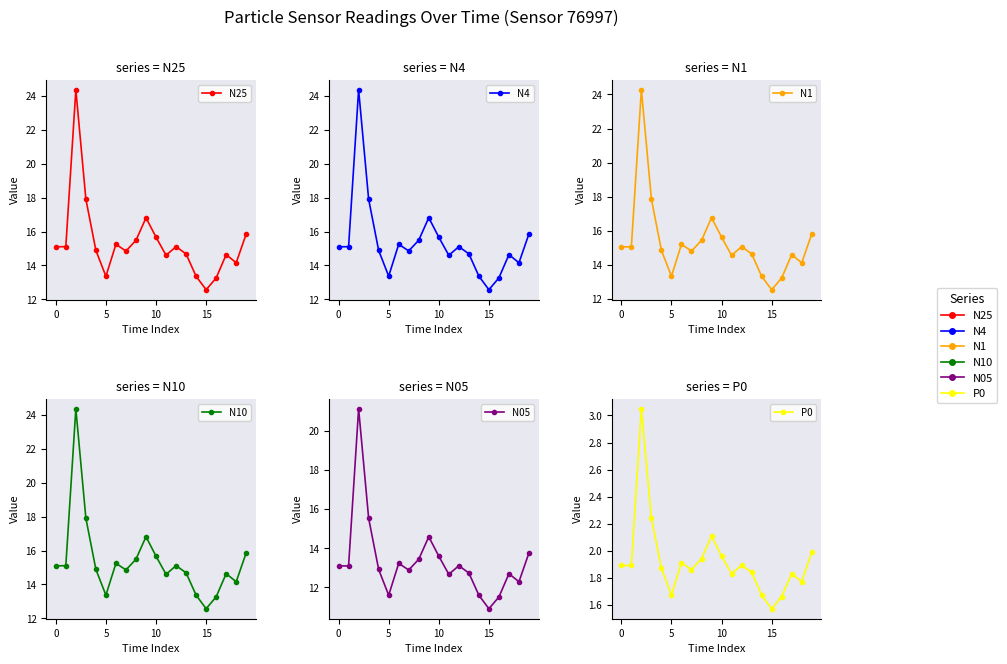

What is the greatest value displayed?

24.4